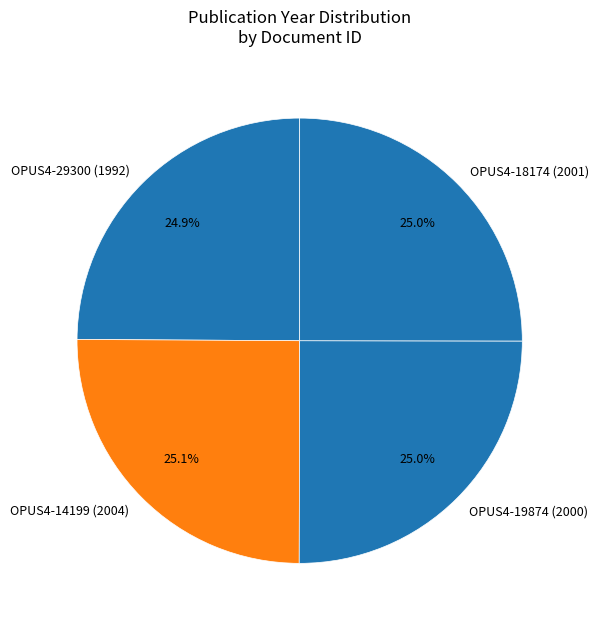

Approximately how many times larger is the value at OPUS4-29300 (1992) compared to OPUS4-19874 (2000)?

1.0